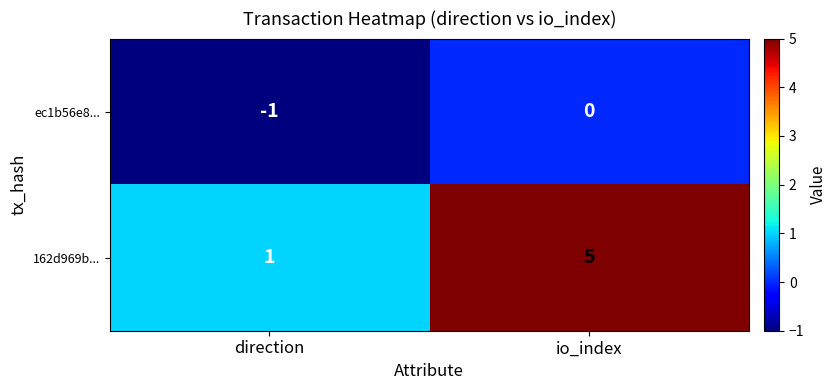

Which series has the largest range (max minus min)?

162d969b...